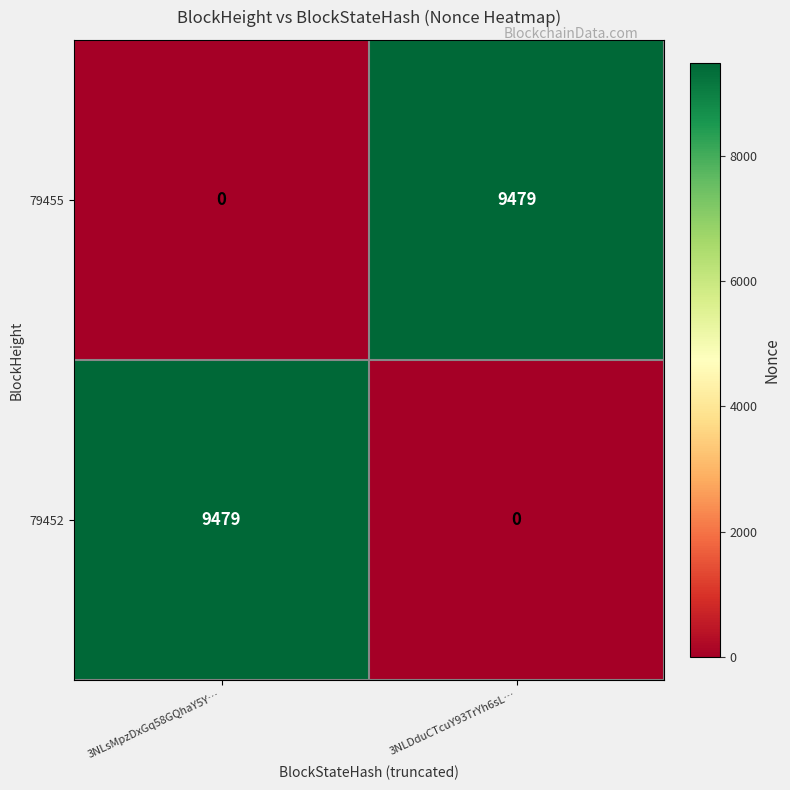

Reading left to right, extract all data points from this chart.

79455: 0	9479
79452: 9479	0